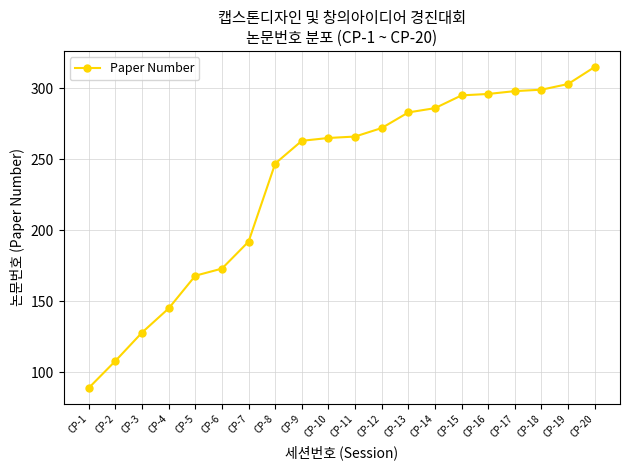

How many lines are shown in the chart?

1